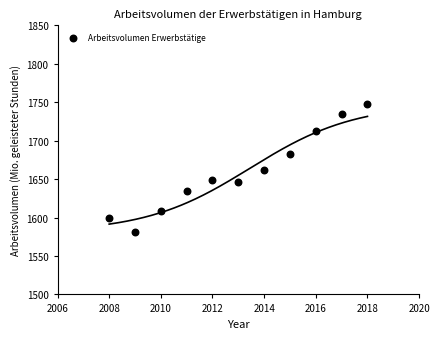

What is the range of Y values (max minus min)?

166.5